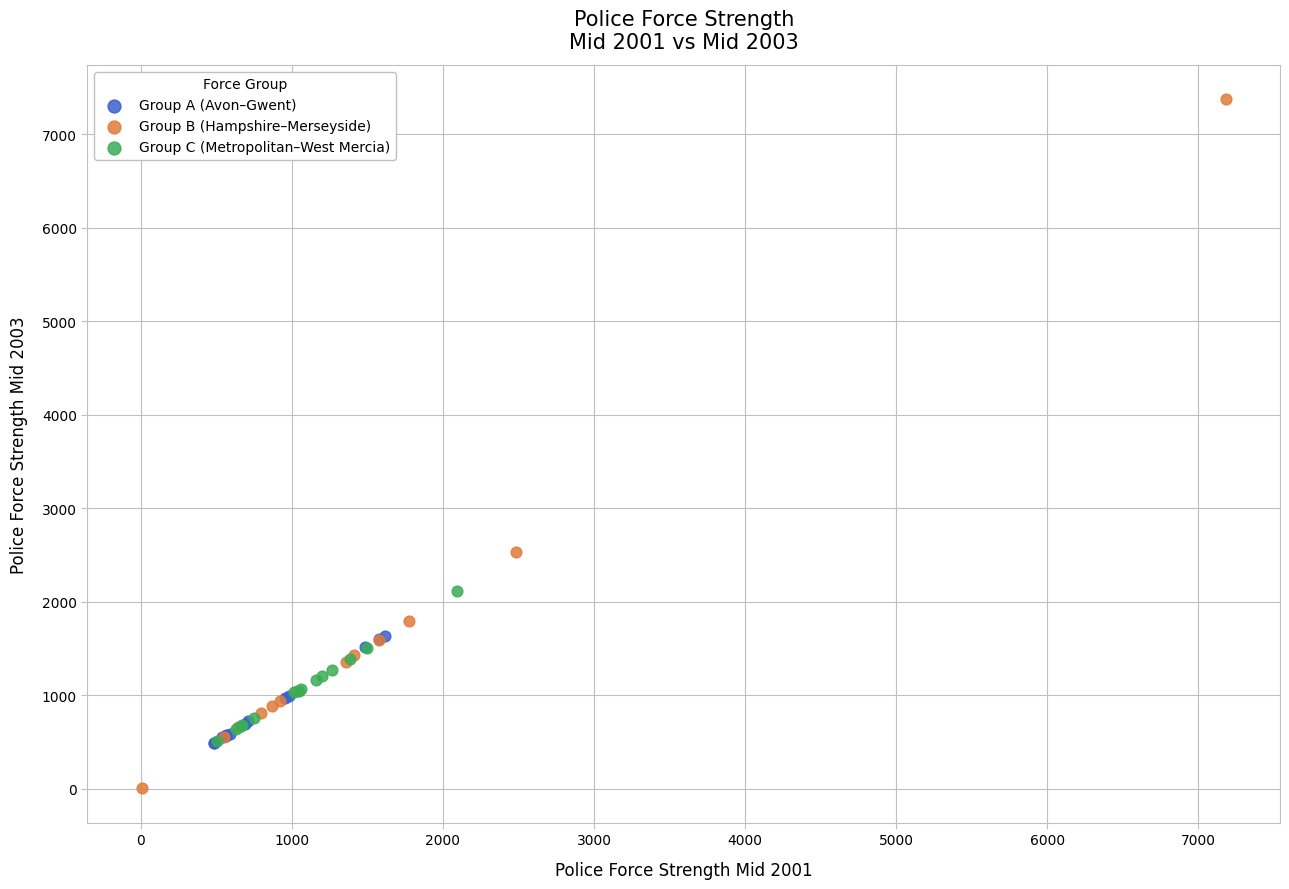

Which series reaches the maximum Y coordinate?

Group B (Hampshire–Merseyside)